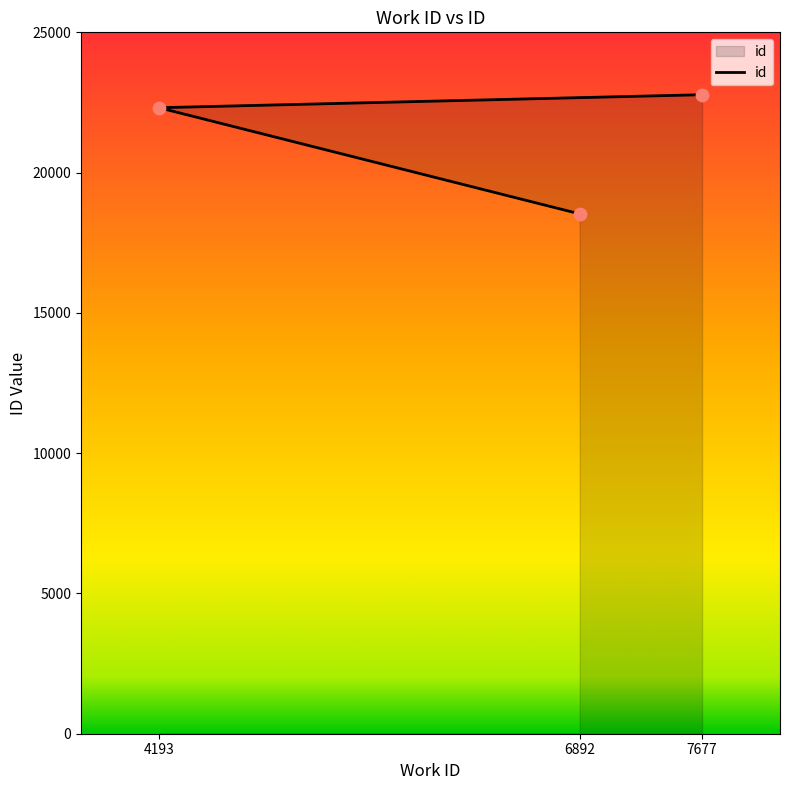

Approximately how many times larger is the value at 4193 compared to 7677?

1.0